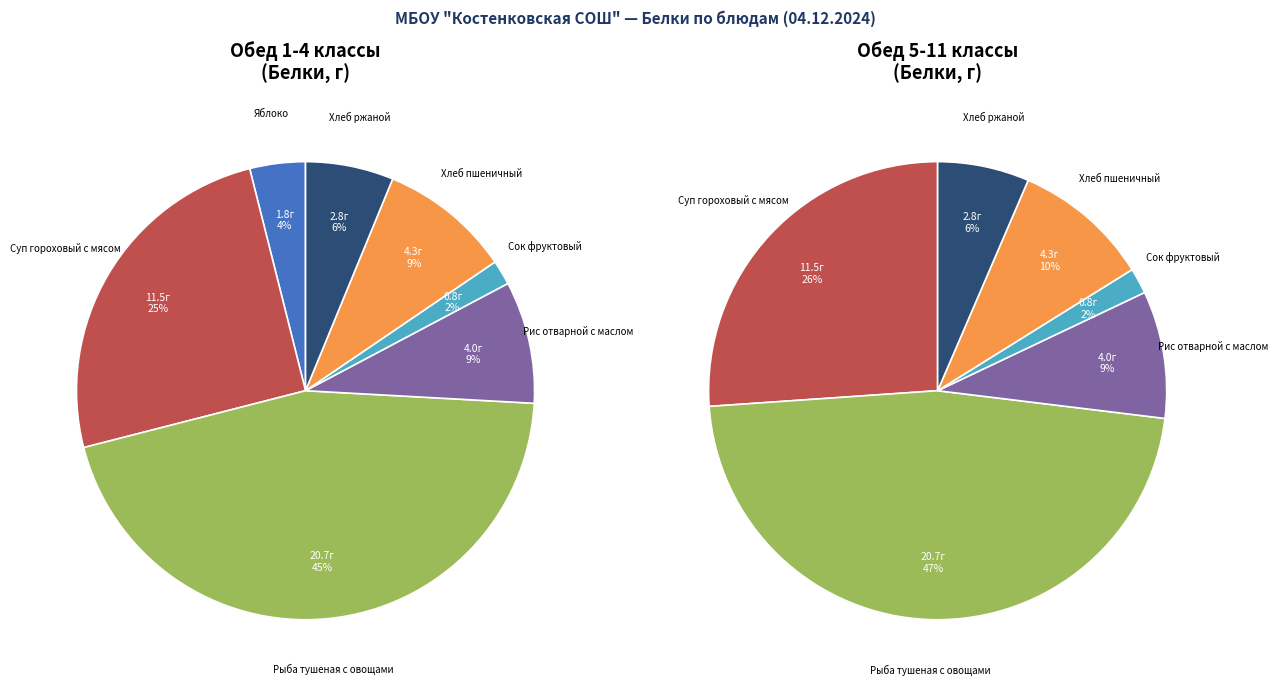

The Рыба тушеная с овощами slice represents 45% of the pie. True or false?

True